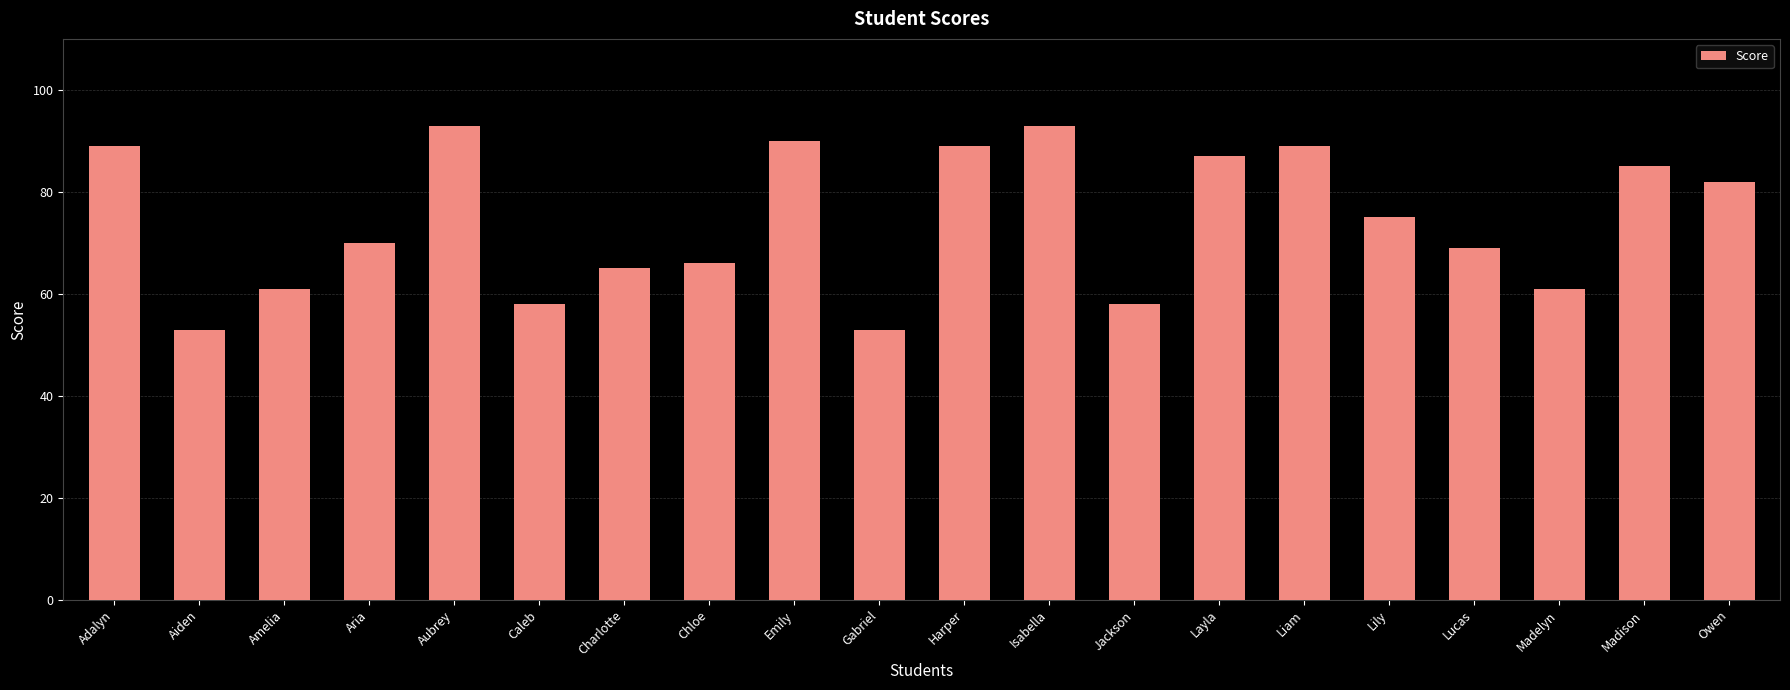

Count the number of data series in this chart.

1